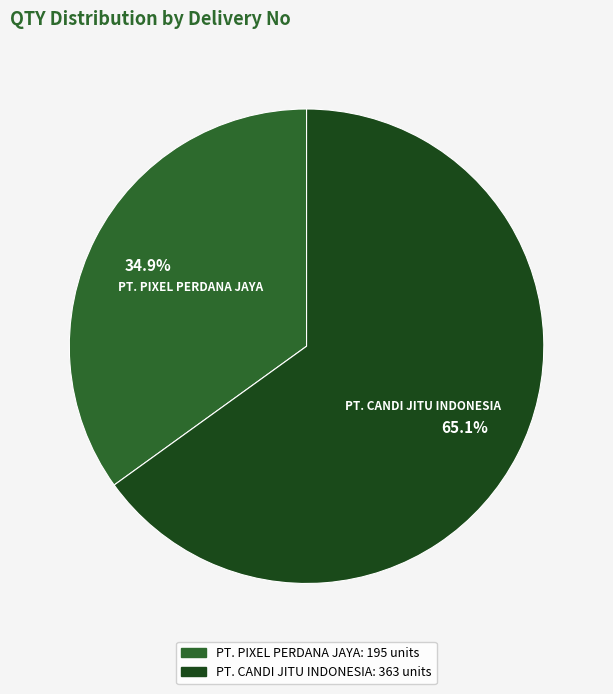

Does any single category account for the majority?

Yes